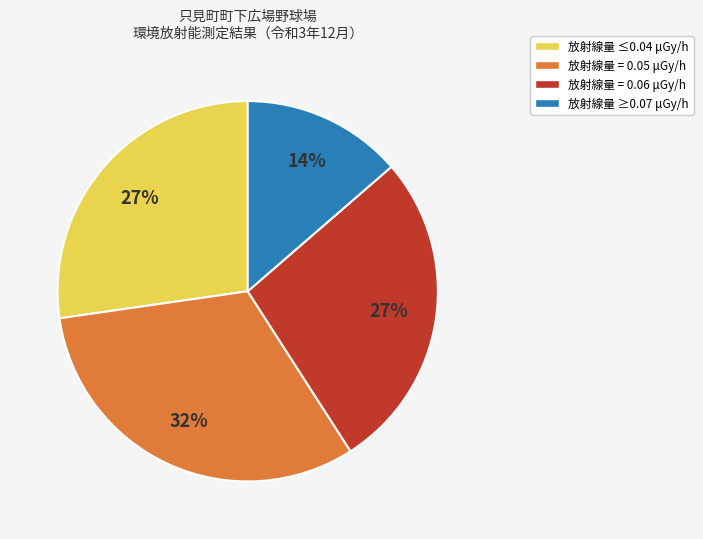

Is it true that 放射線量 ≥0.07 μGy/h is 19% of the pie?

False